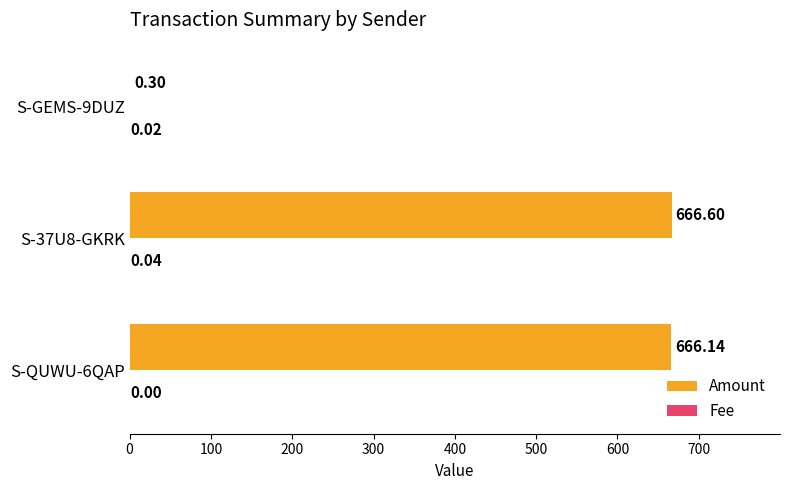

At which category is the sum across all series the highest?

S-37U8-GKRK